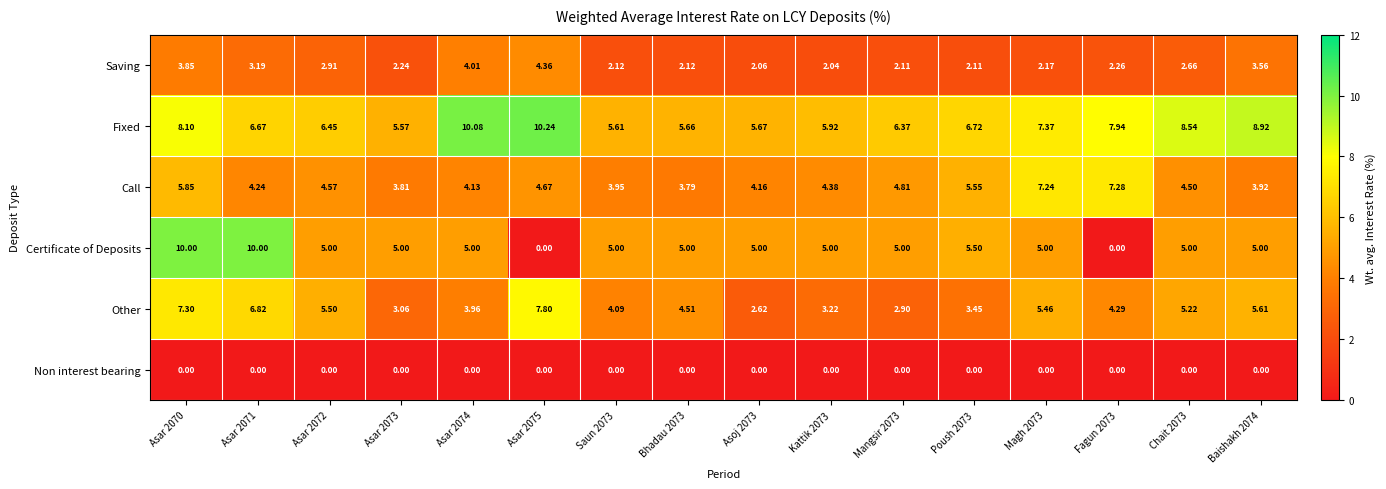

Rank the series by their maximum value, from highest to lowest.

Fixed, Certificate of Deposits, Other, Call, Saving, Non interest bearing